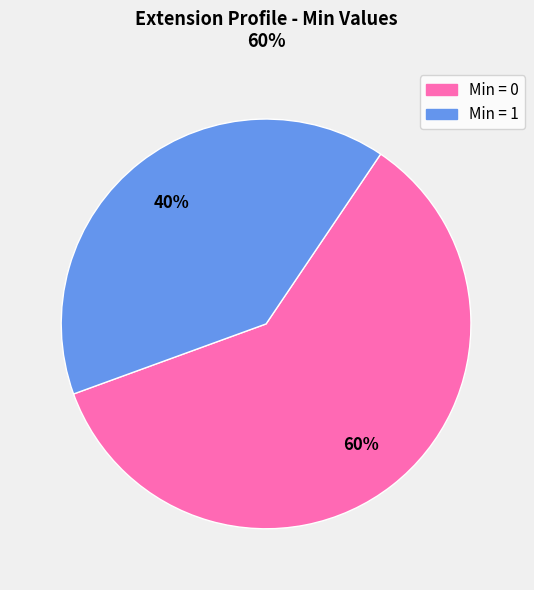

Which slice is the largest?

Min = 0